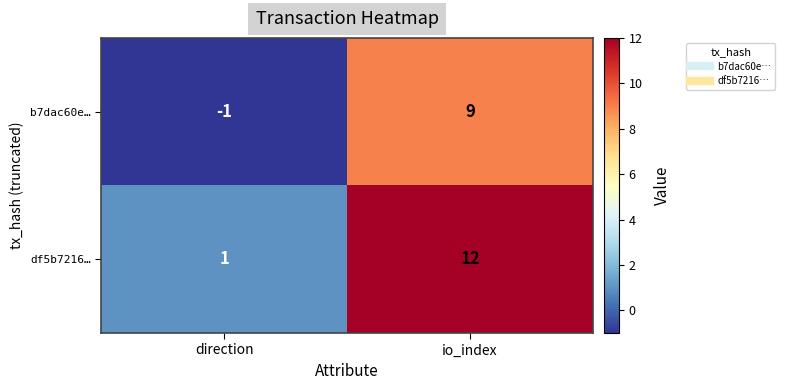

Which category has the highest value across all series?

io_index